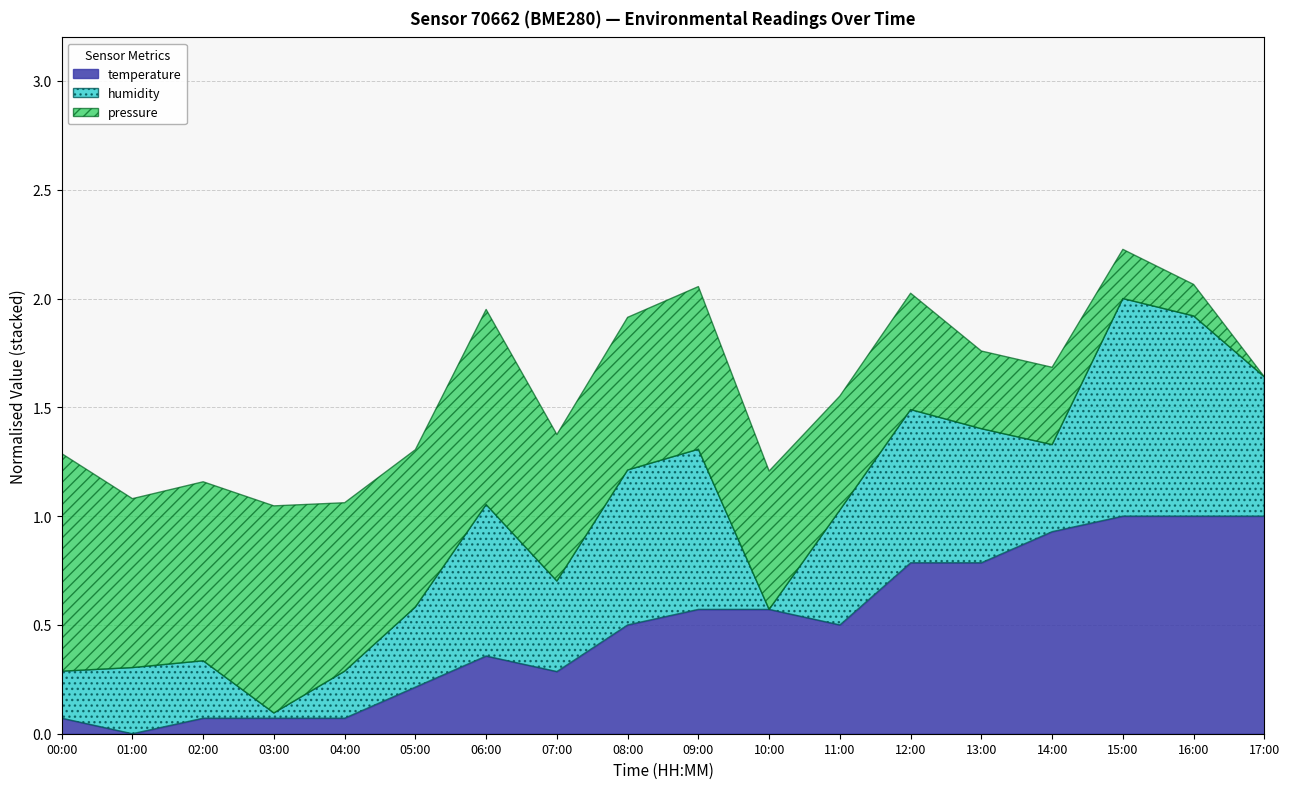

Which category has the lowest value in the temperature series?

01:00